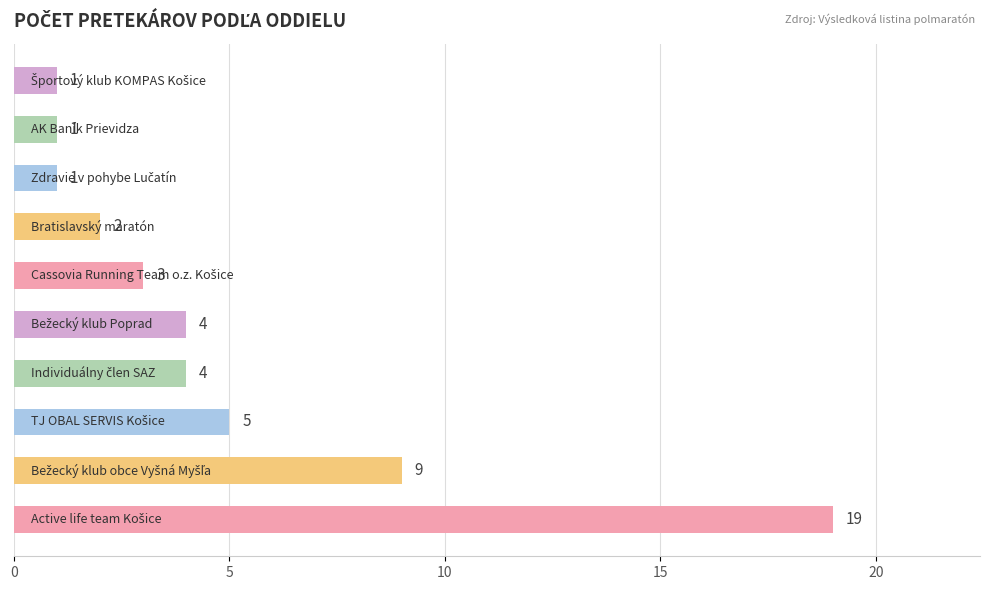

Reading bottom to top, transcribe all the data shown in this chart.

19	9	5	4	4	3	2	1	1	1